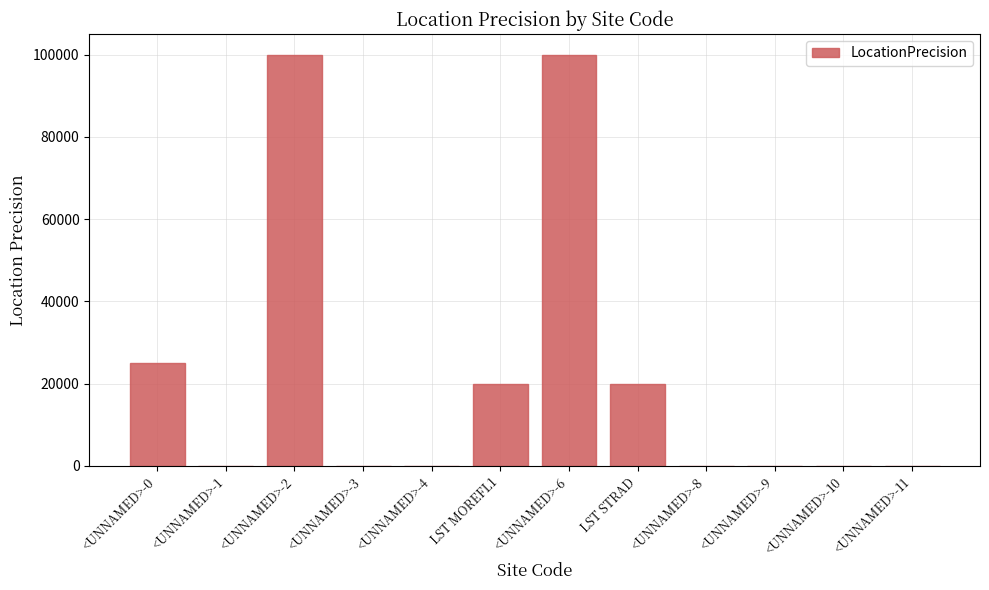

True or false: the data shows 100000 at <UNNAMED>-6.

True